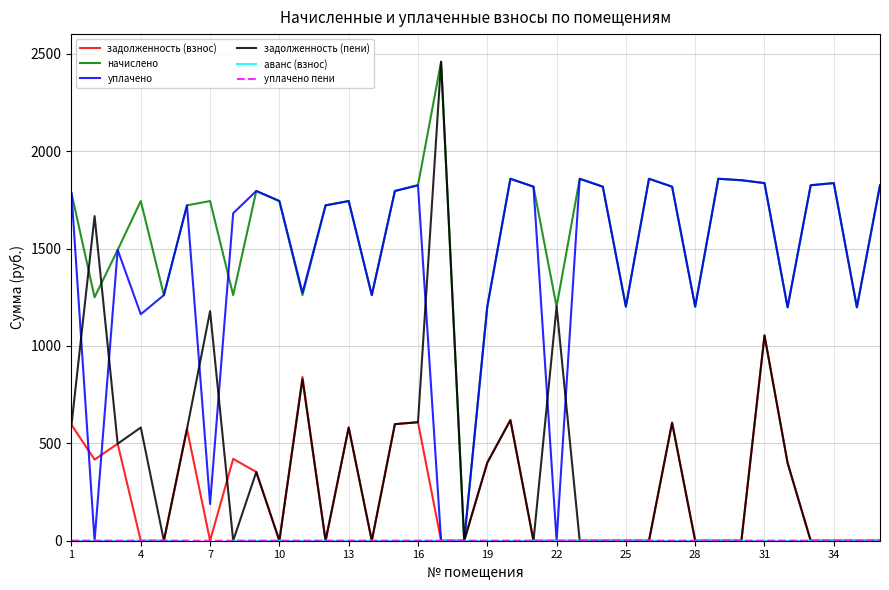

What is the maximum value for задолженность (взнос)?

1053.9